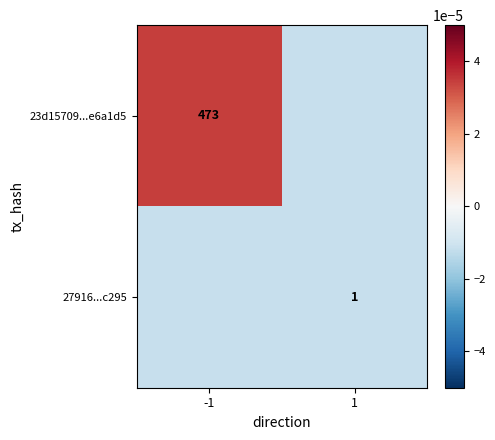

True or false: 23d15709...e6a1d5 has a value of 136.8 at -1.

False